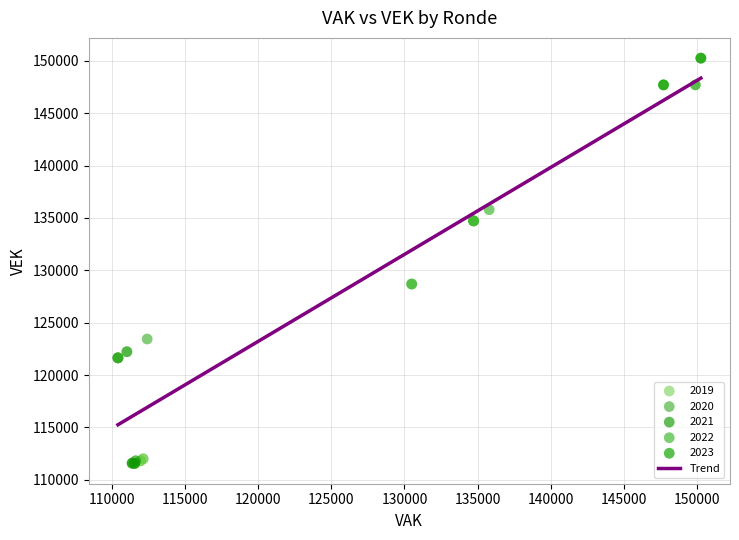

Which series reaches the maximum Y coordinate?

2023